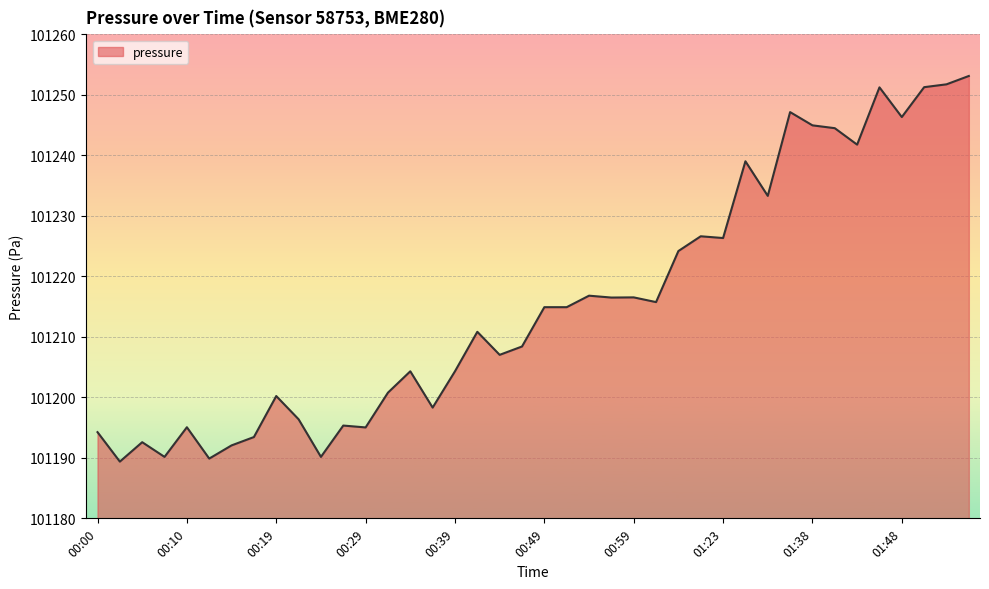

What is the greatest value displayed?

101253.1